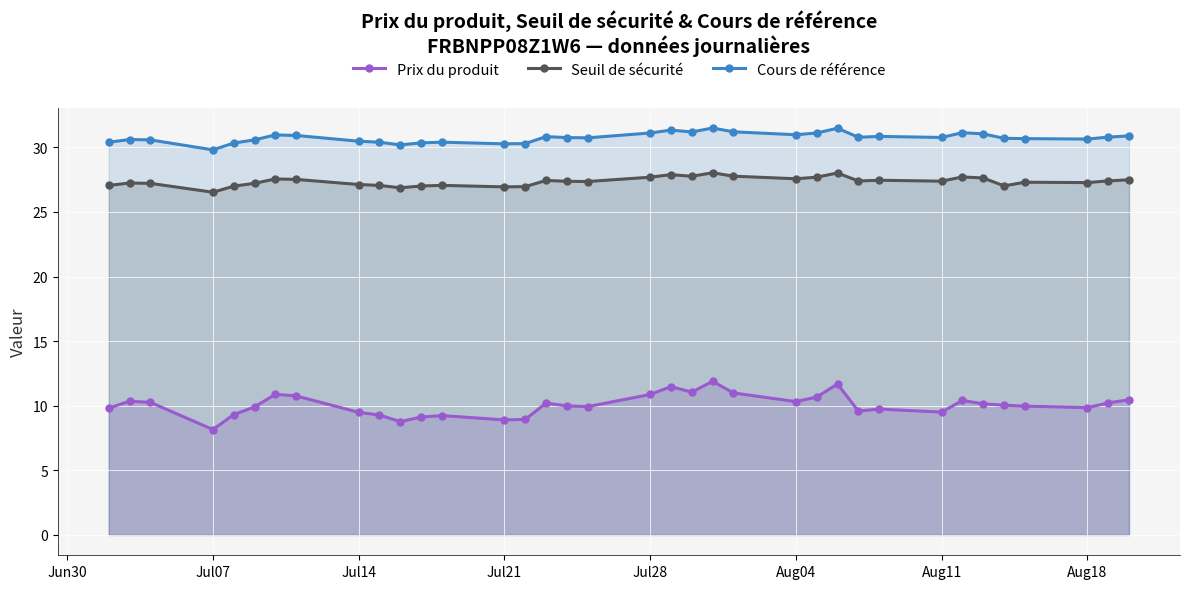

Is it true that Seuil de sécurité equals 5.5 at Jul21?

False